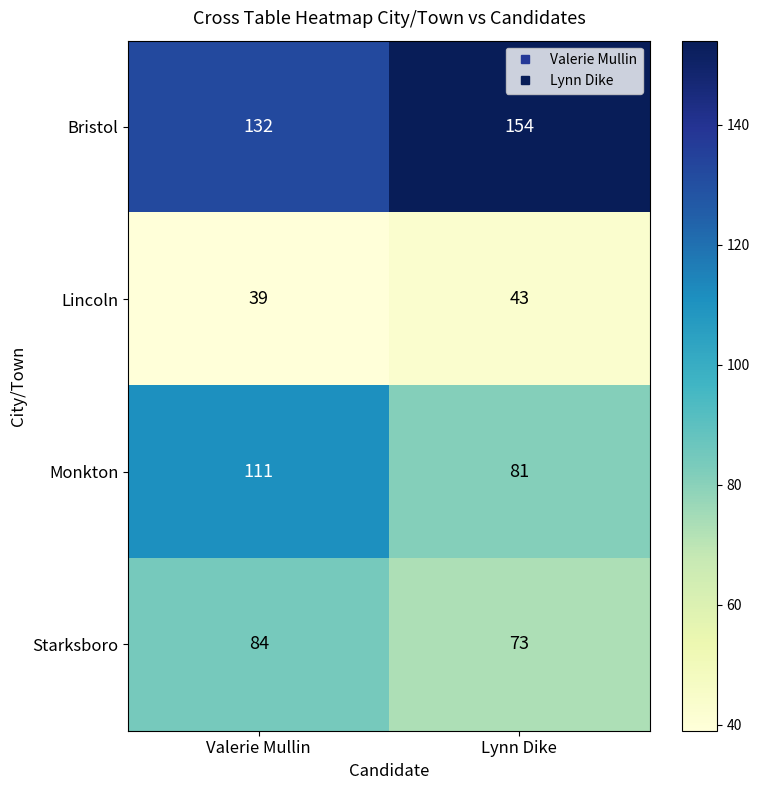

What is the sum of all Starksboro values?

157